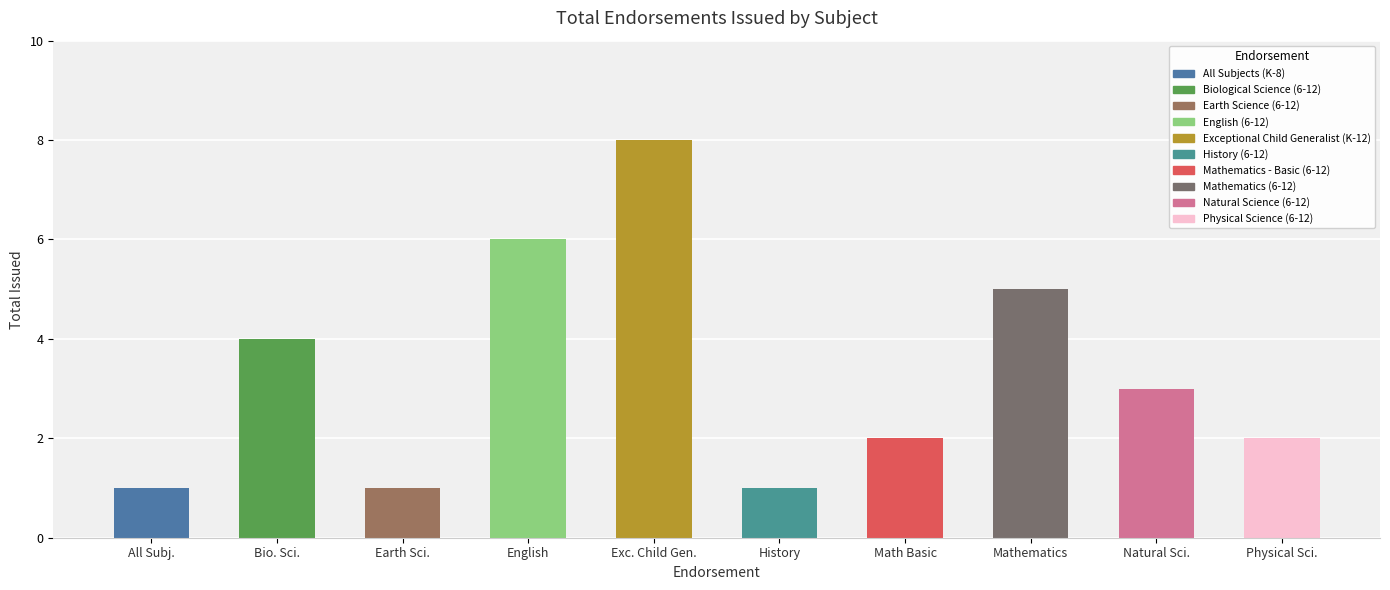

What is the ratio of the value at History to the value at Earth Sci.?

1.0